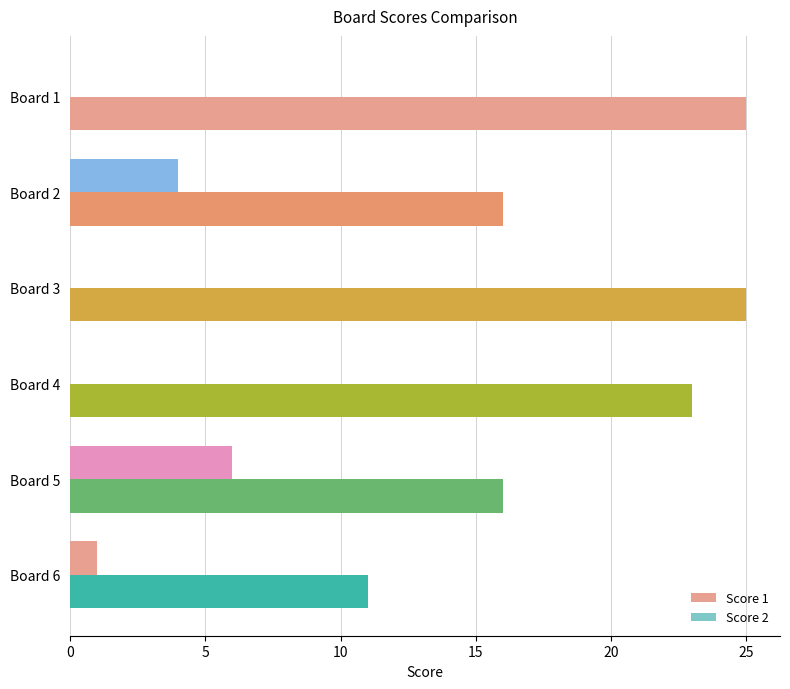

Count the number of data series in this chart.

2